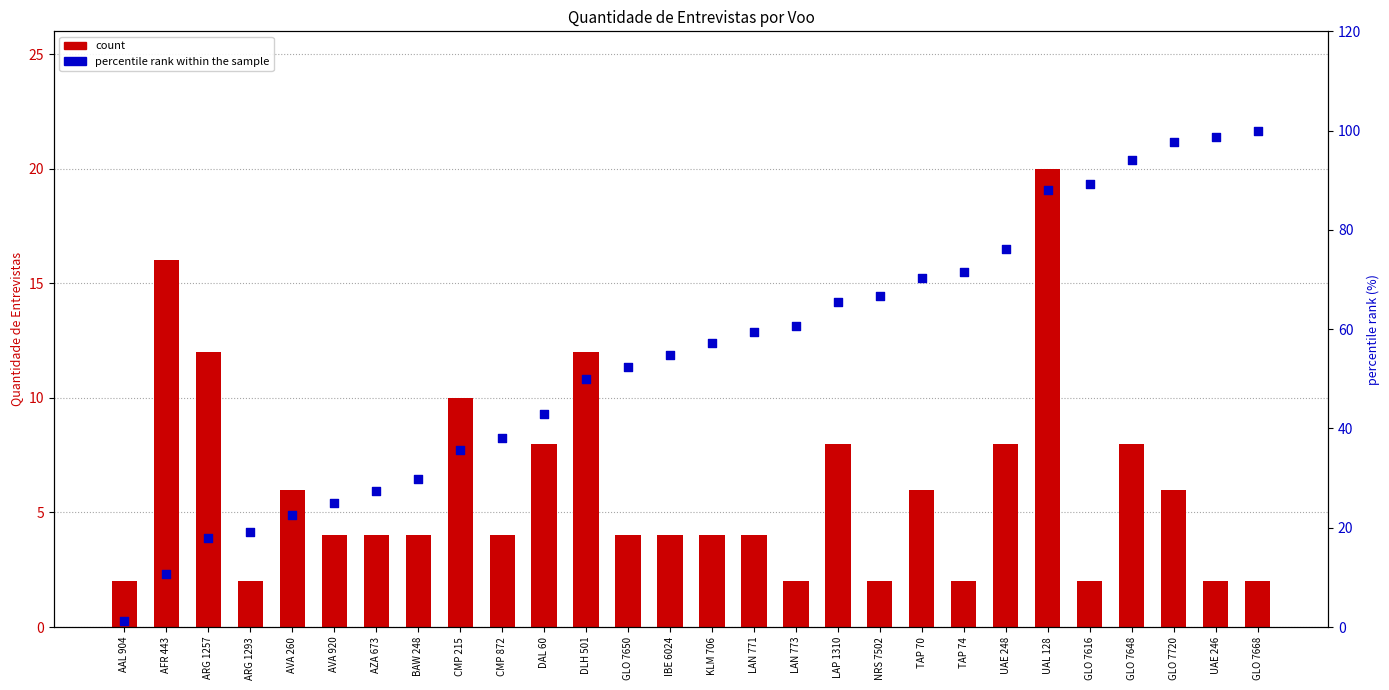

Which series contains the lowest Y value?

percentile rank within the sample